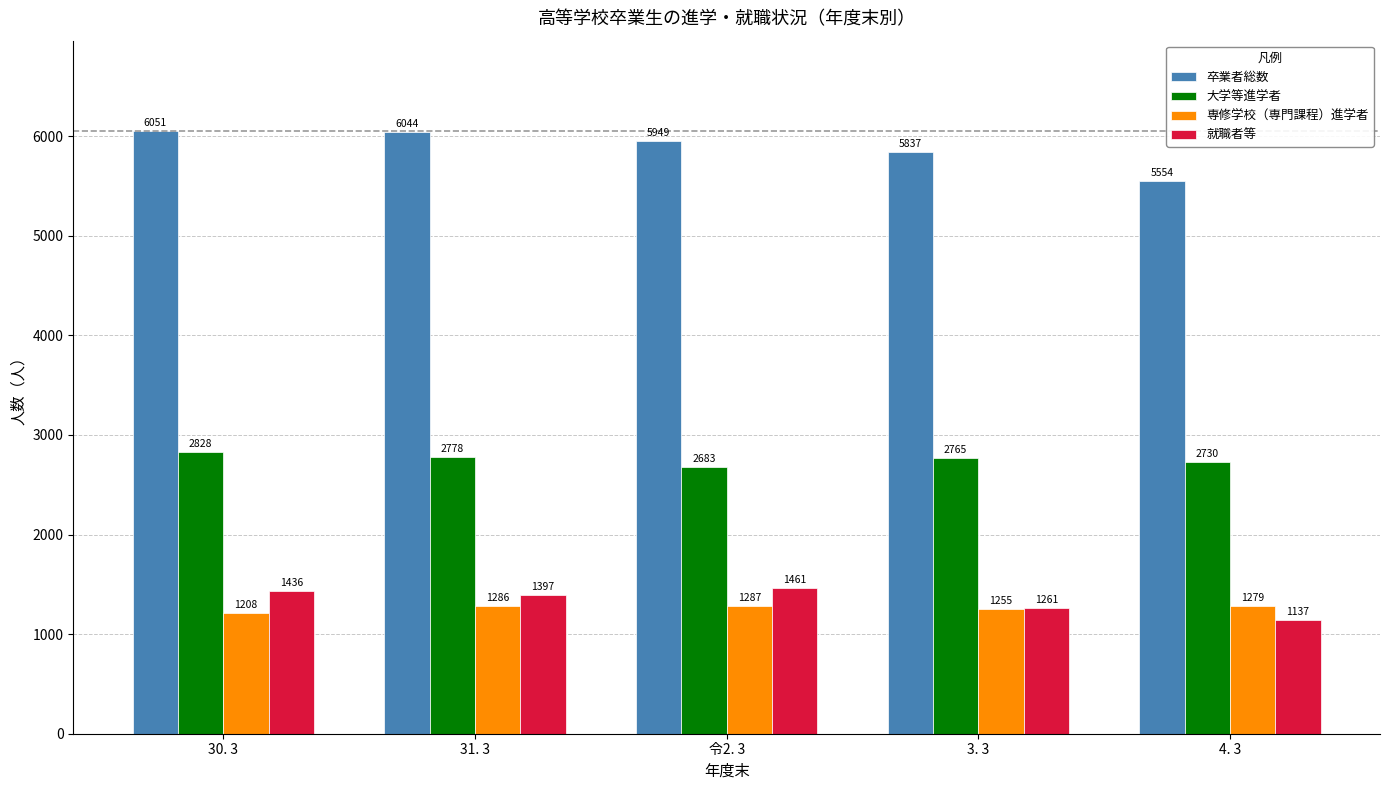

What is the difference between the 就職者等 values at 31. 3 and 3. 3?

136